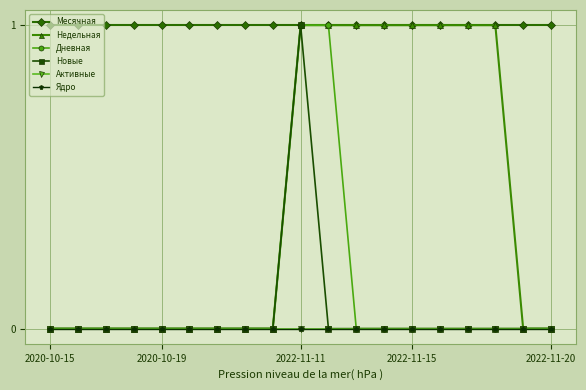

Is this an area chart (filled region under the line)?

No